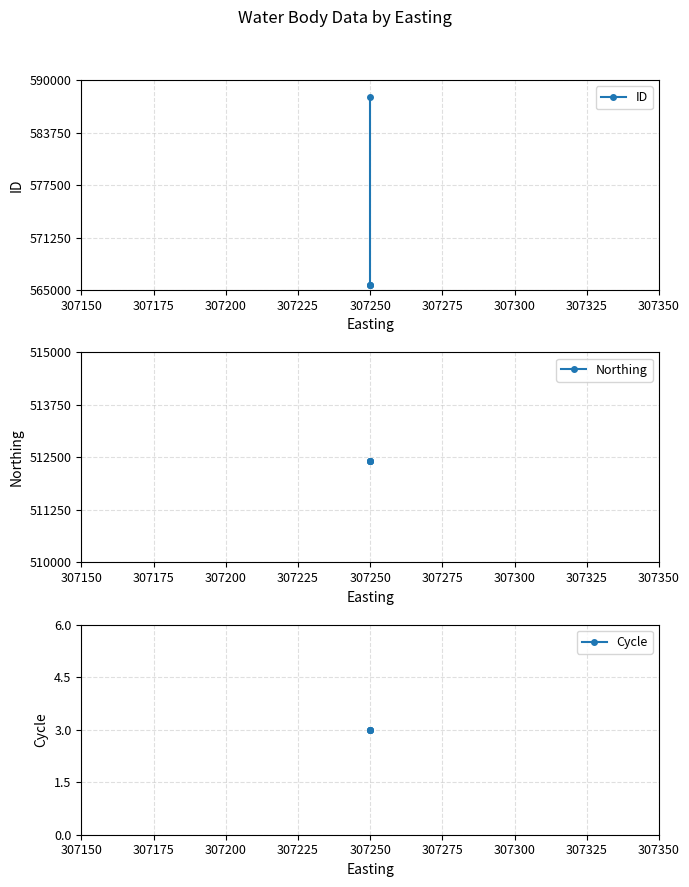

True or false: Cycle has more than 1 points higher than both neighbors.

False